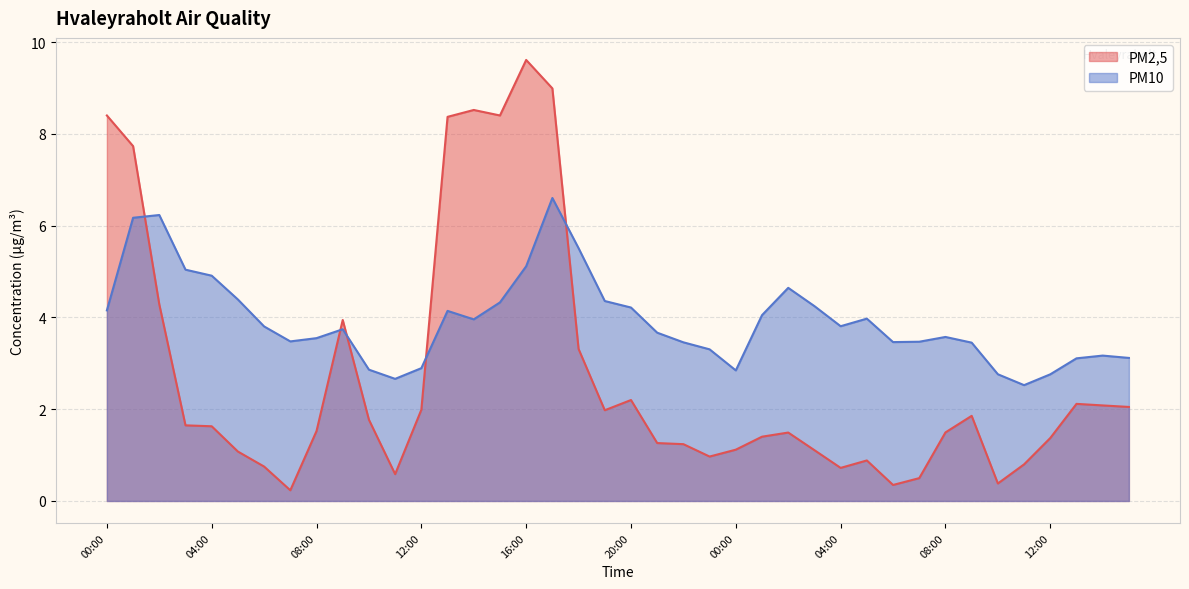

List the labels in order of PM10 value, smallest first.

11:00, 11:00, 12:00, 10:00, 00:00, 10:00, 12:00, 13:00, 15:00, 14:00, 23:00, 09:00, 22:00, 06:00, 07:00, 07:00, 08:00, 08:00, 21:00, 09:00, 06:00, 04:00, 14:00, 05:00, 01:00, 13:00, 00:00, 20:00, 03:00, 15:00, 19:00, 05:00, 02:00, 04:00, 03:00, 16:00, 18:00, 01:00, 02:00, 17:00